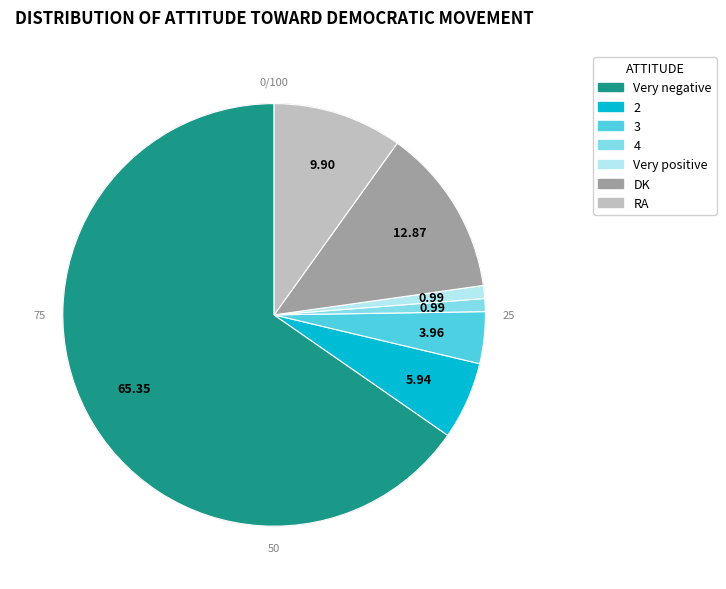

True or false: Very negative accounts for 65% of the total.

True